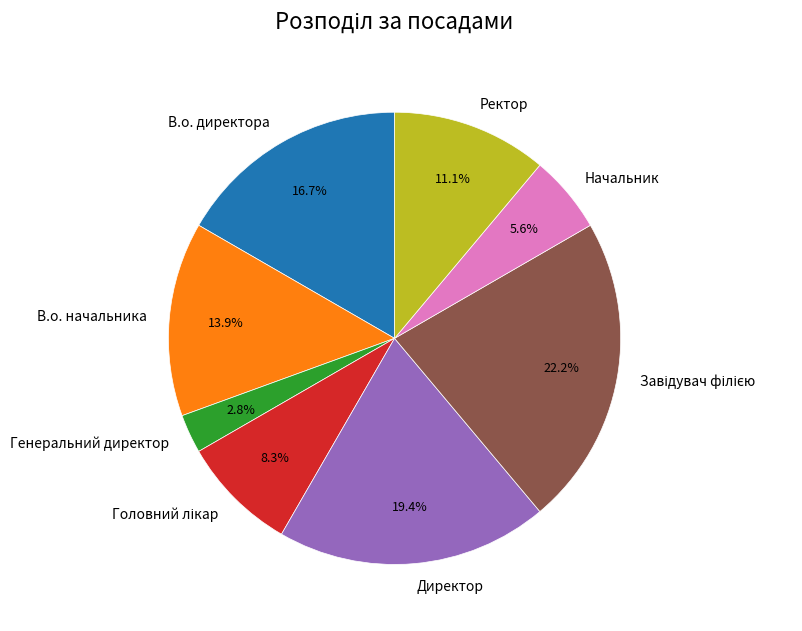

To the nearest percent, what percentage of the pie is Директор?

19%